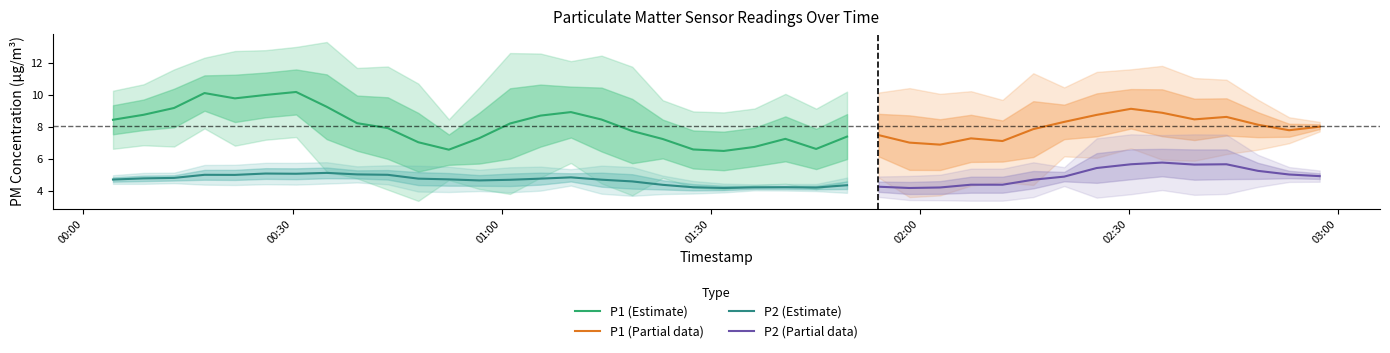

What is the sum of the P2 values at 13 and 24?

9.1